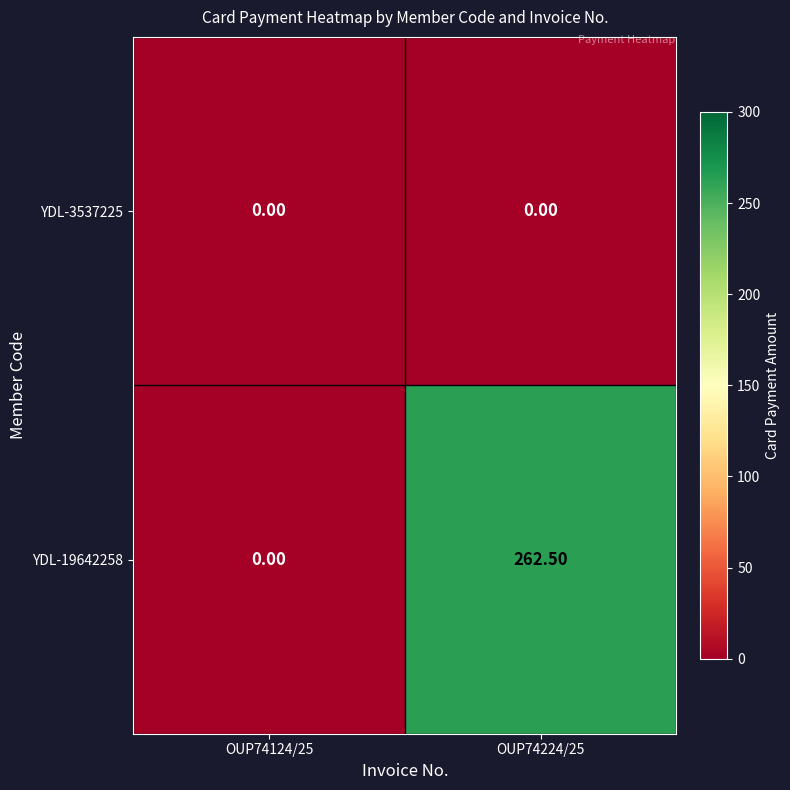

Between OUP74124/25 and OUP74224/25, which series saw the biggest shift?

YDL-19642258